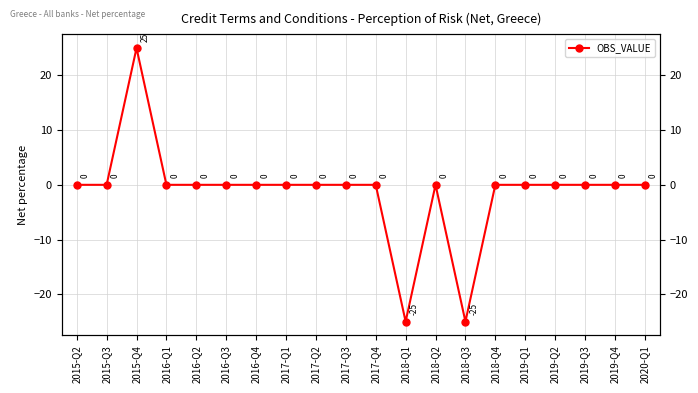

Reading right to left, extract all data points from this chart.

2020-Q1=0	2019-Q4=0	2019-Q3=0	2019-Q2=0	2019-Q1=0	2018-Q4=0	2018-Q3=-25	2018-Q2=0	2018-Q1=-25	2017-Q4=0	2017-Q3=0	2017-Q2=0	2017-Q1=0	2016-Q4=0	2016-Q3=0	2016-Q2=0	2016-Q1=0	2015-Q4=25	2015-Q3=0	2015-Q2=0